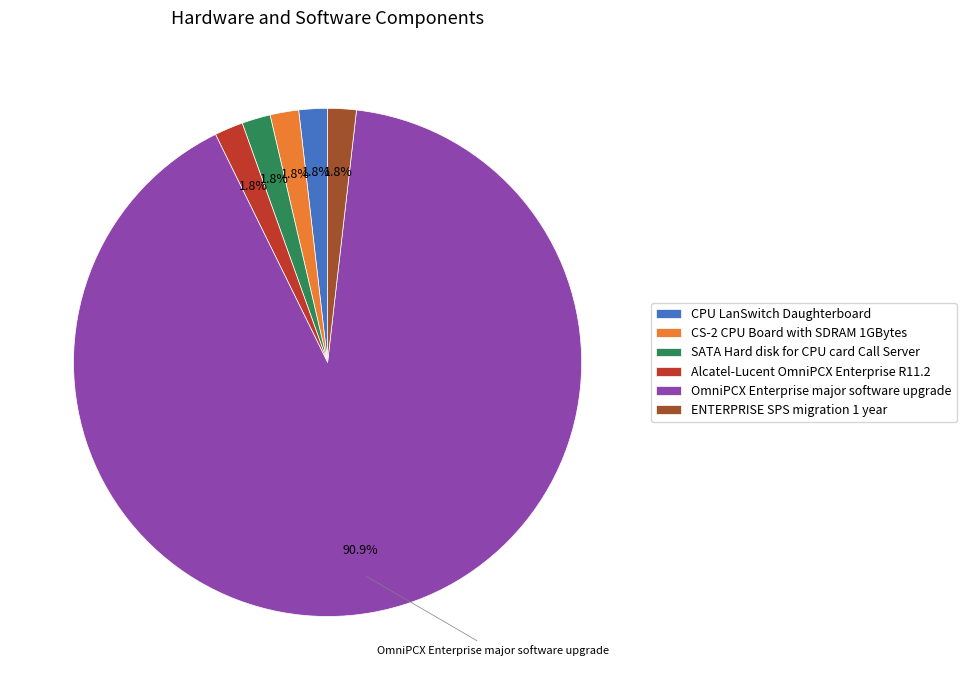

What percentage is the ENTERPRISE SPS migration 1 year slice, to the nearest percent?

2%